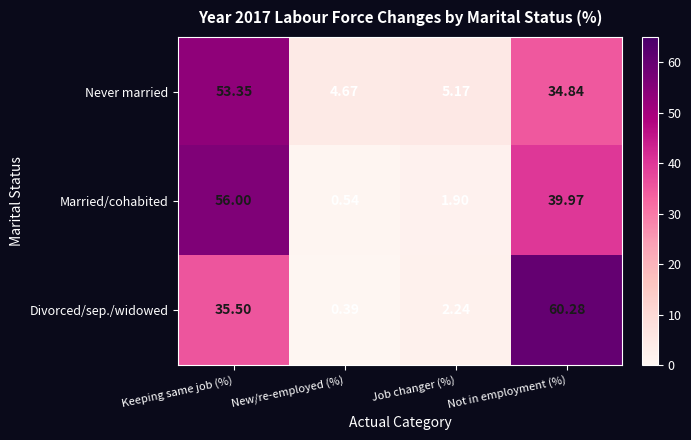

Rank the categories by Never married value from lowest to highest.

New/re-employed (%), Job changer (%), Not in employment (%), Keeping same job (%)